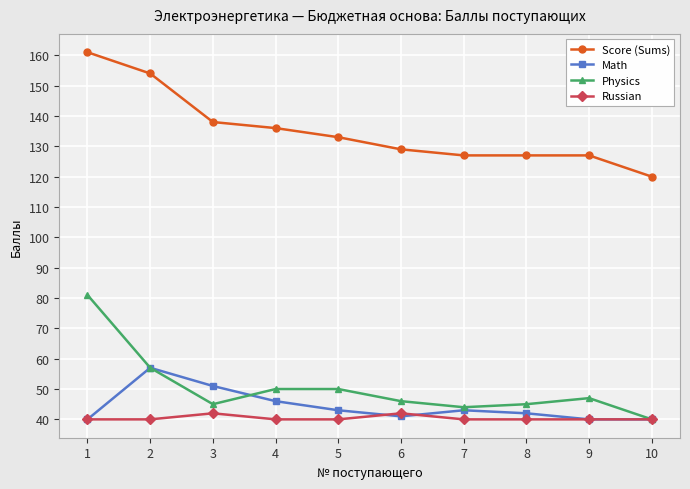

What is the value of the Russian point at the 10th from the left?

40